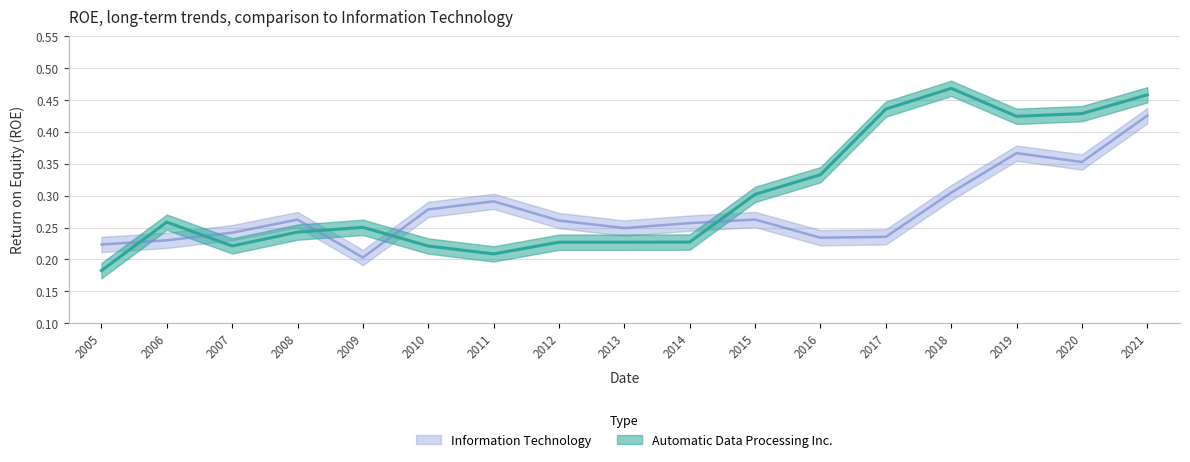

True or false: Information Technology has a value of 0.1 at 2007.

False